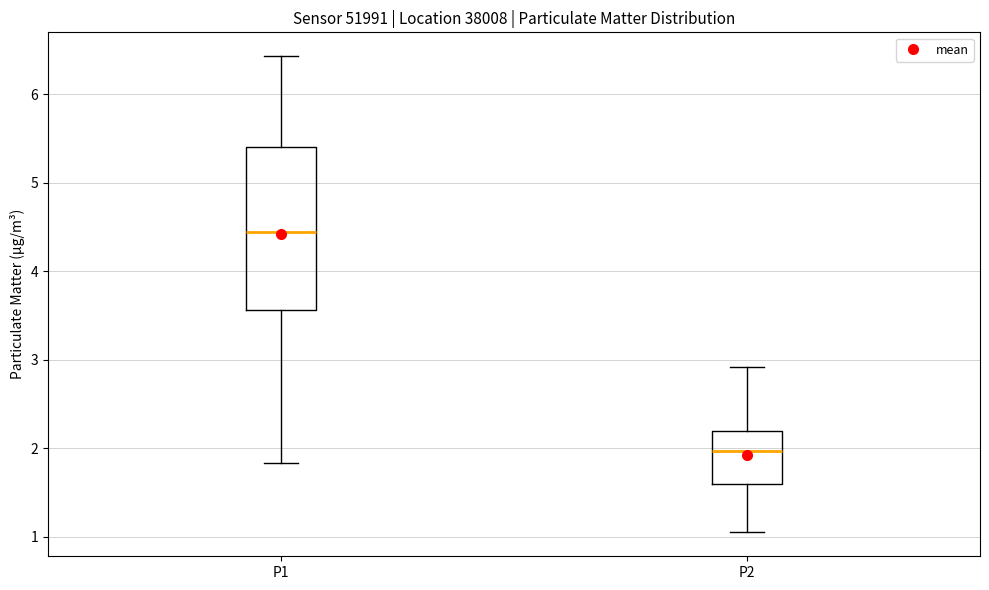

Reading left to right, transcribe this box plot: for each box, give where its median line is, the range the box spans, and where its two whiskers end, as read against the y-axis. The values are not printed on the chart, so give them approximately, as read against the axis.

P1: median 4.4, box 3.6 to 5.4, whiskers 1.8 to 6.4
P2: median 2.0, box 1.6 to 2.2, whiskers 1.1 to 2.9